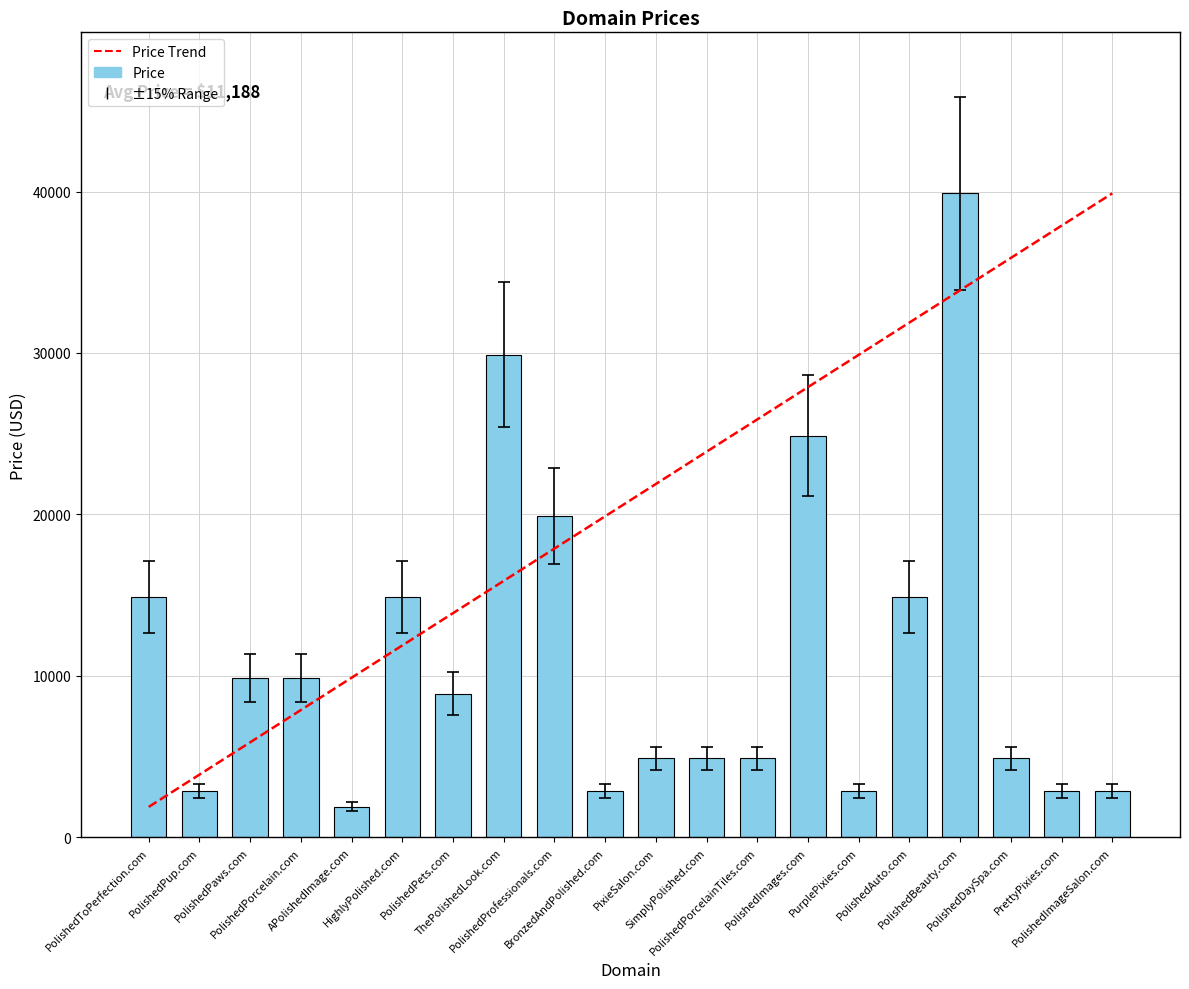

The chart shows a value of 12001.8 at PolishedPets.com. True or false?

False